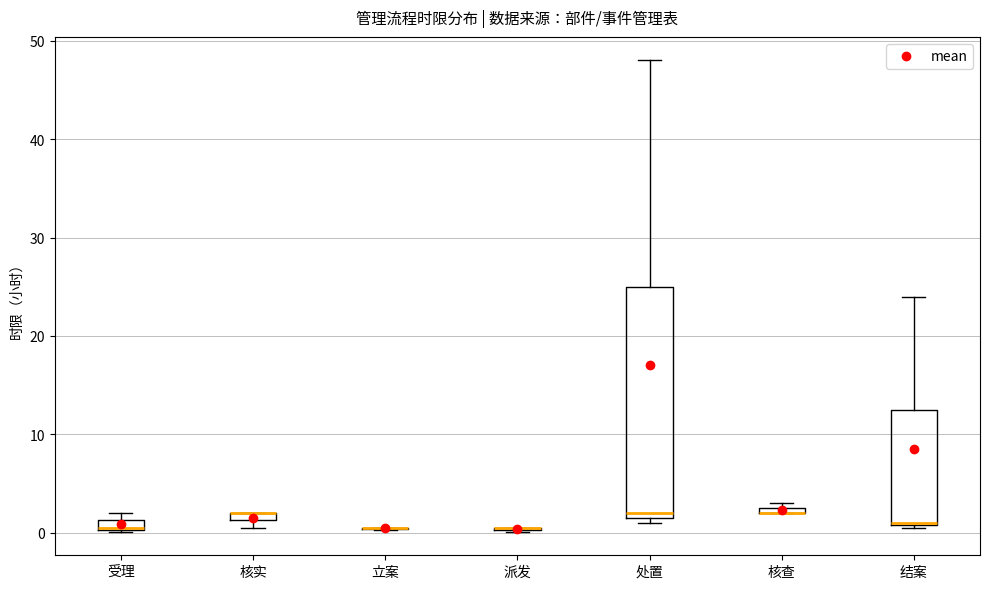

Which box is the tallest, from its lower edge to its upper edge?

处置